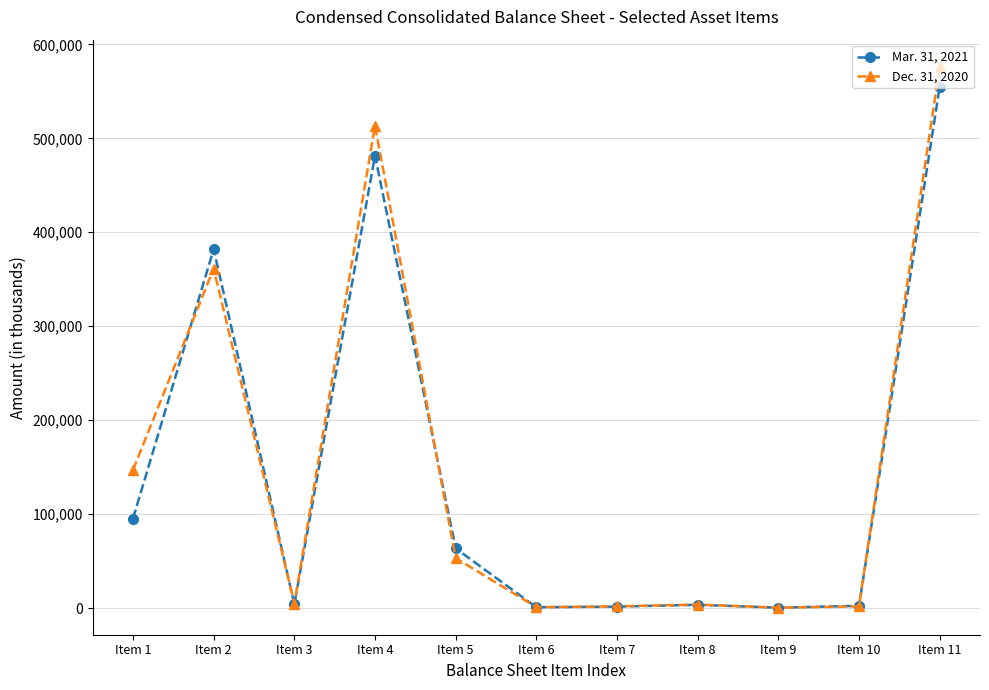

Which series has the largest range (max minus min)?

Dec. 31, 2020